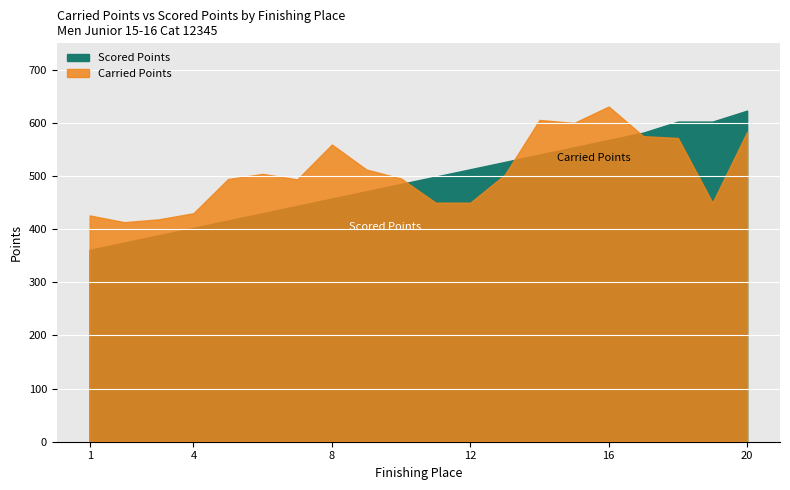

Which series has the largest total across all categories?

Carried Points